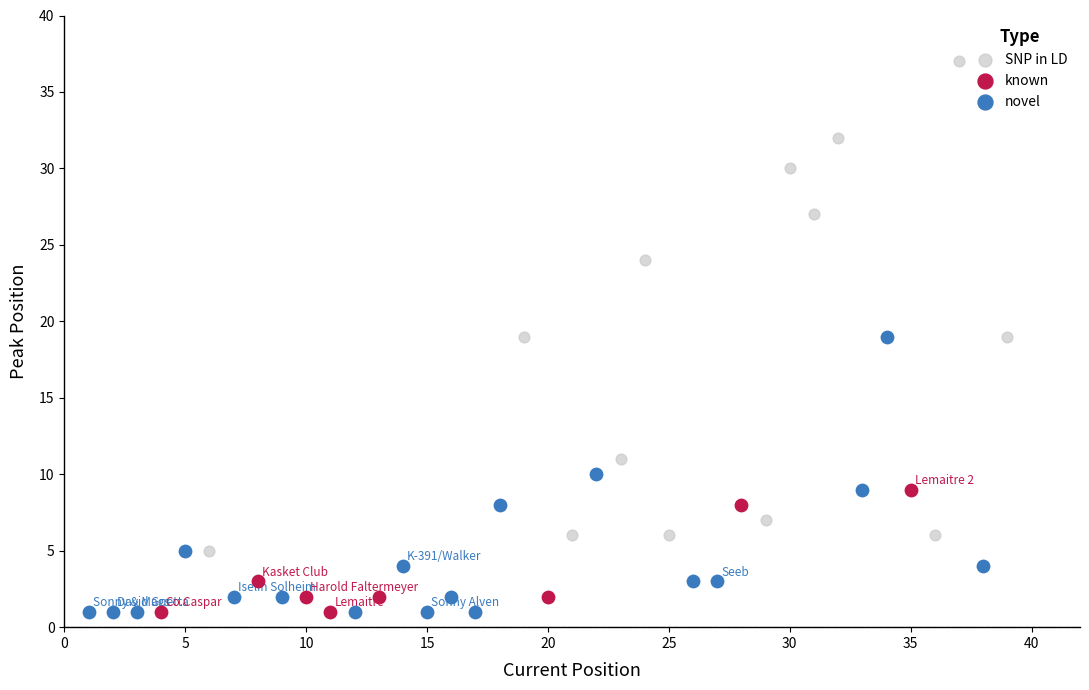

Which series reaches the maximum Y coordinate?

SNP in LD